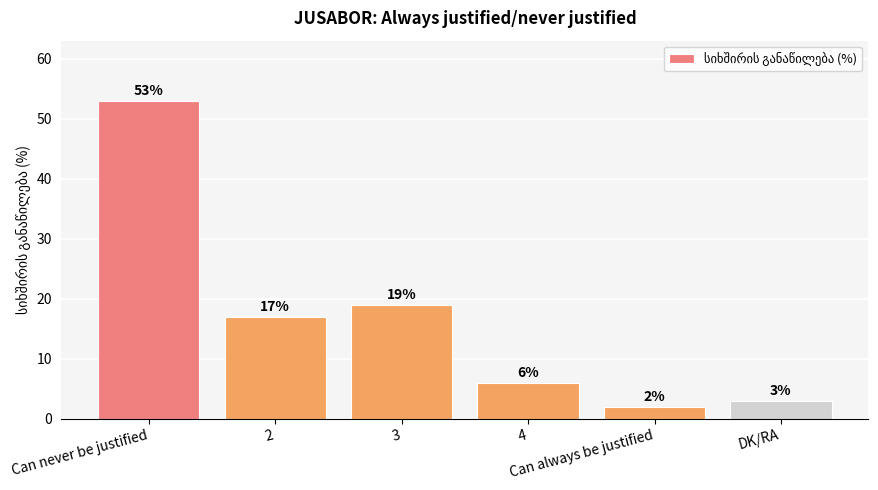

Between DK/RA and Can always be justified, which is larger?

DK/RA